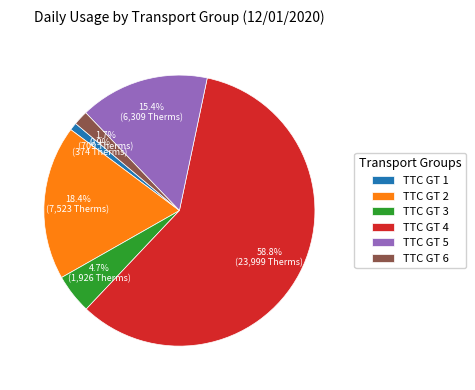

To the nearest percent, what is the difference between the largest and smallest slice percentages?

58%